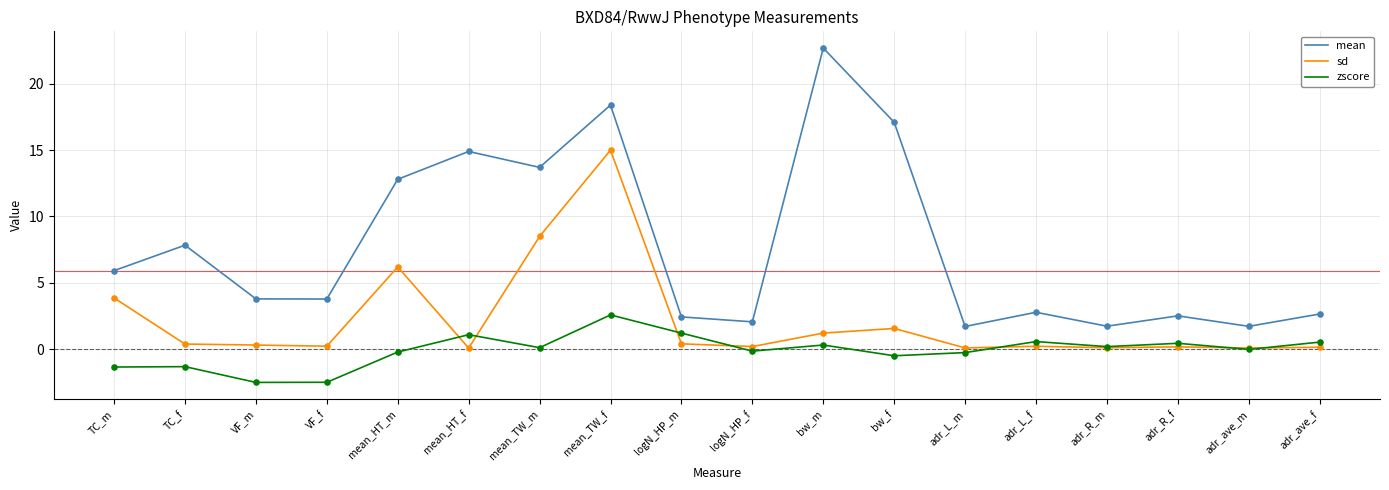

Which series has the largest range (max minus min)?

mean